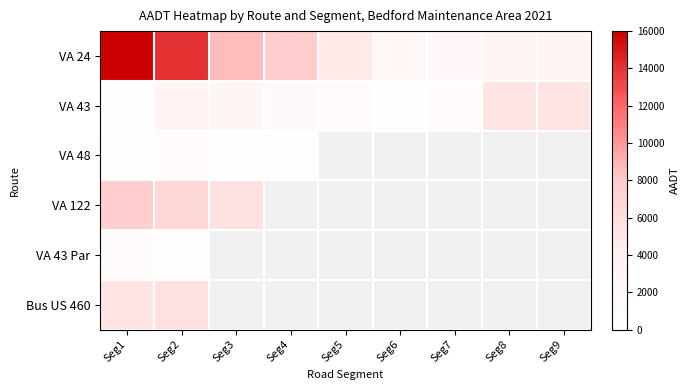

Rank the series by their average value, from lowest to highest.

VA 43, VA 48, VA 122, VA 43 Par, Bus US 460, VA 24